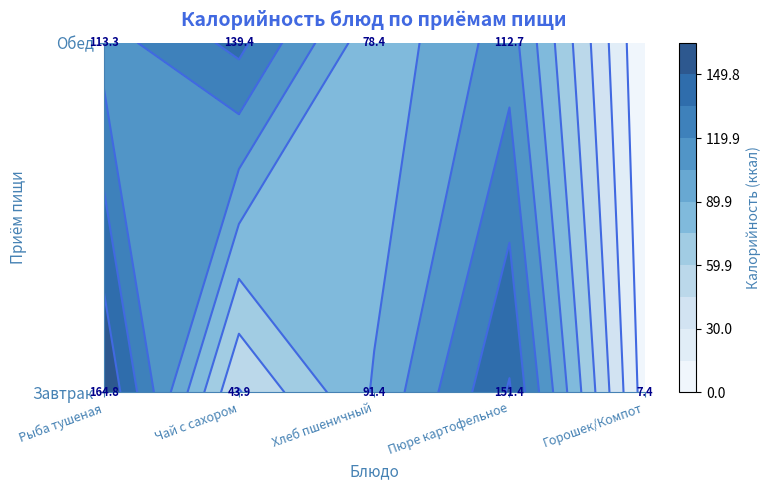

At which label does Завтрак reach its peak?

Рыба тушеная